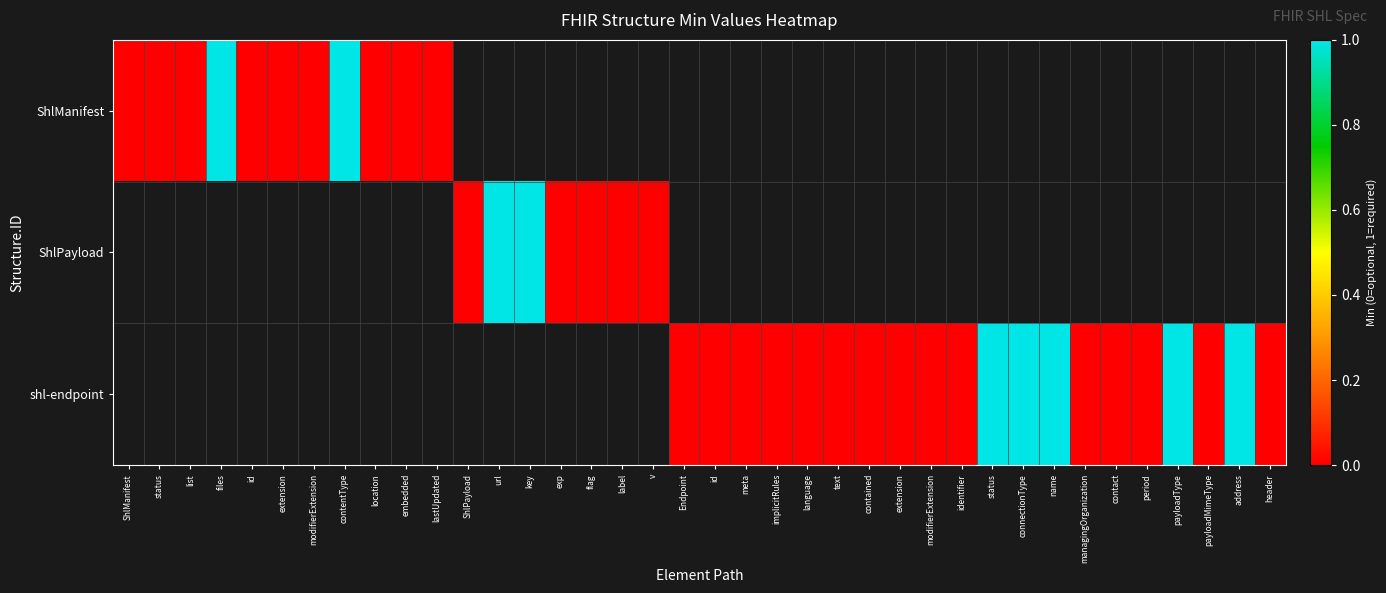

List the labels in order of shl-endpoint value, smallest first.

managingOrganization, contact, period, ShlManifest, status, list, files, id, extension, modifierExtension, contentType, location, embedded, lastUpdated, ShlPayload, url, key, exp, flag, label, v, Endpoint, id, meta, implicitRules, language, text, contained, extension, modifierExtension, identifier, payloadMimeType, header, status, connectionType, name, payloadType, address